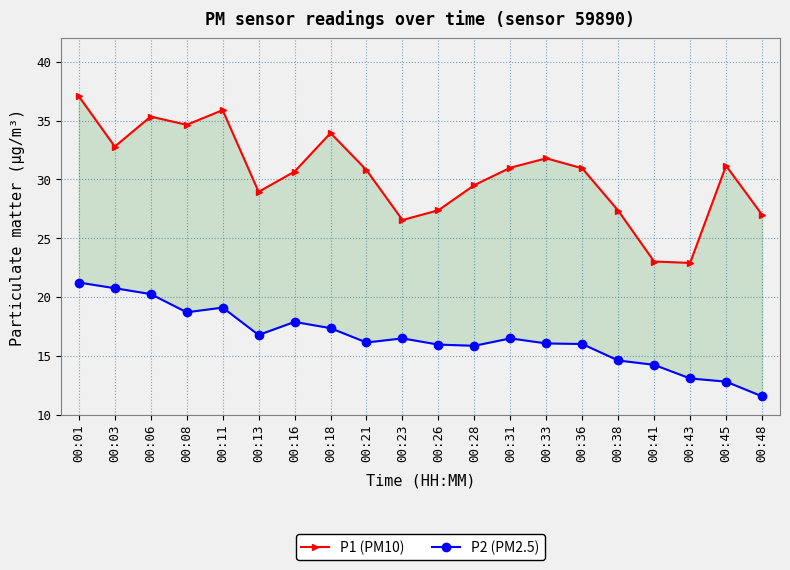

The P1 (PM10) series shows 43.7 at 00:38. True or false?

False